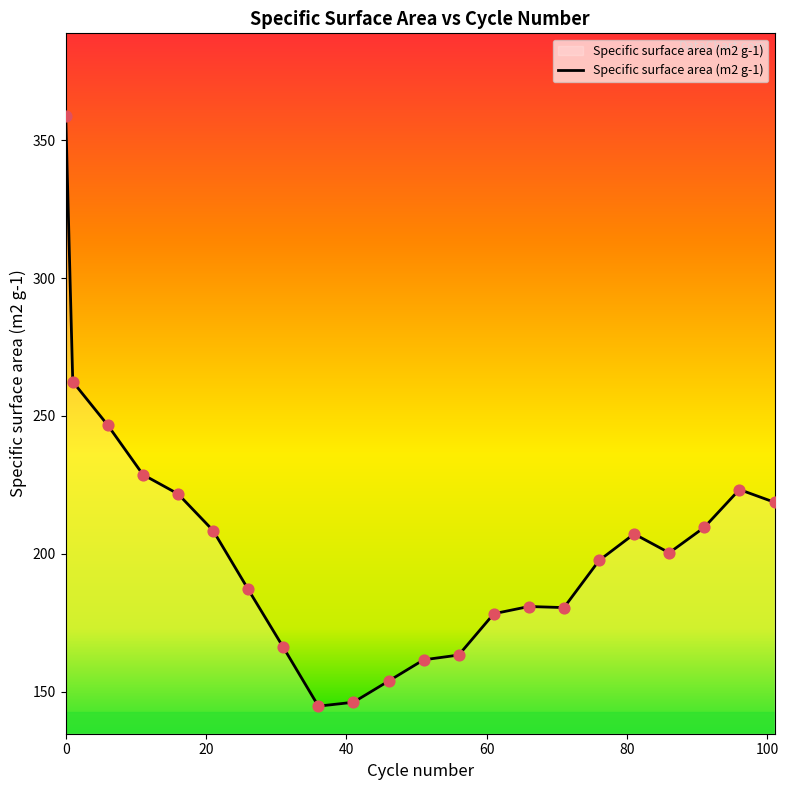

What is the difference between the maximum and minimum values?

214.0